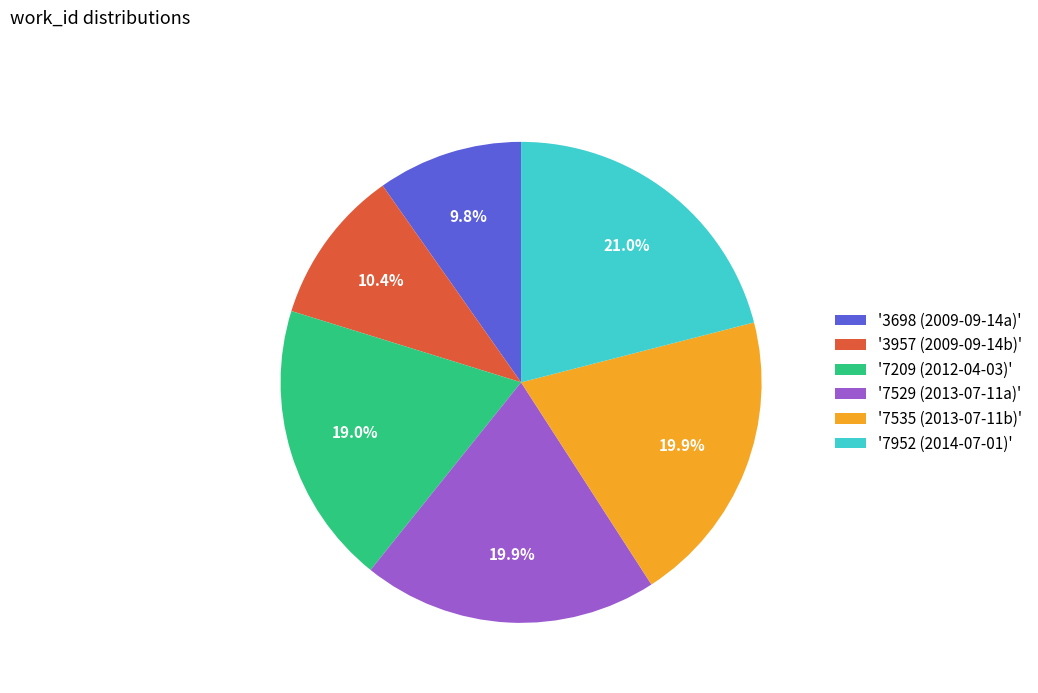

Is there a majority slice in this chart?

No